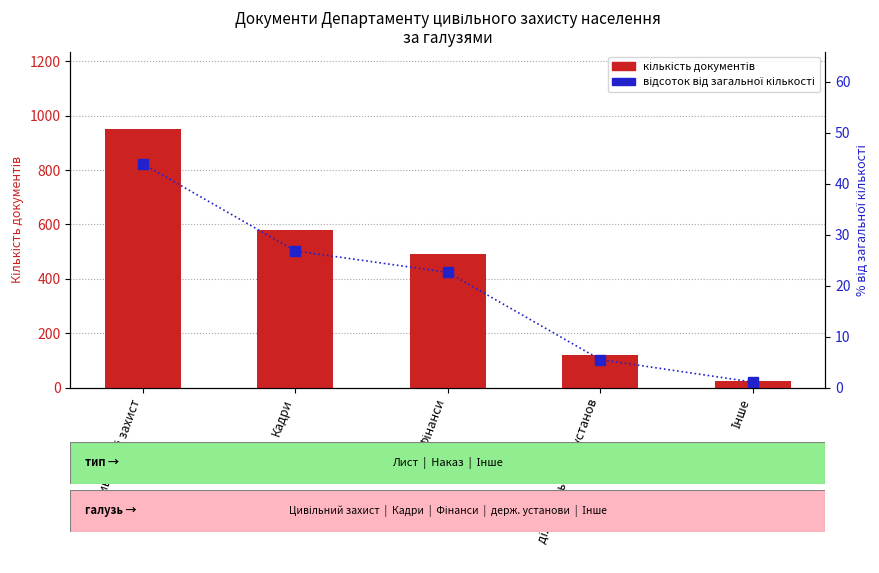

Which has a higher value, Кадри or Інше?

Кадри